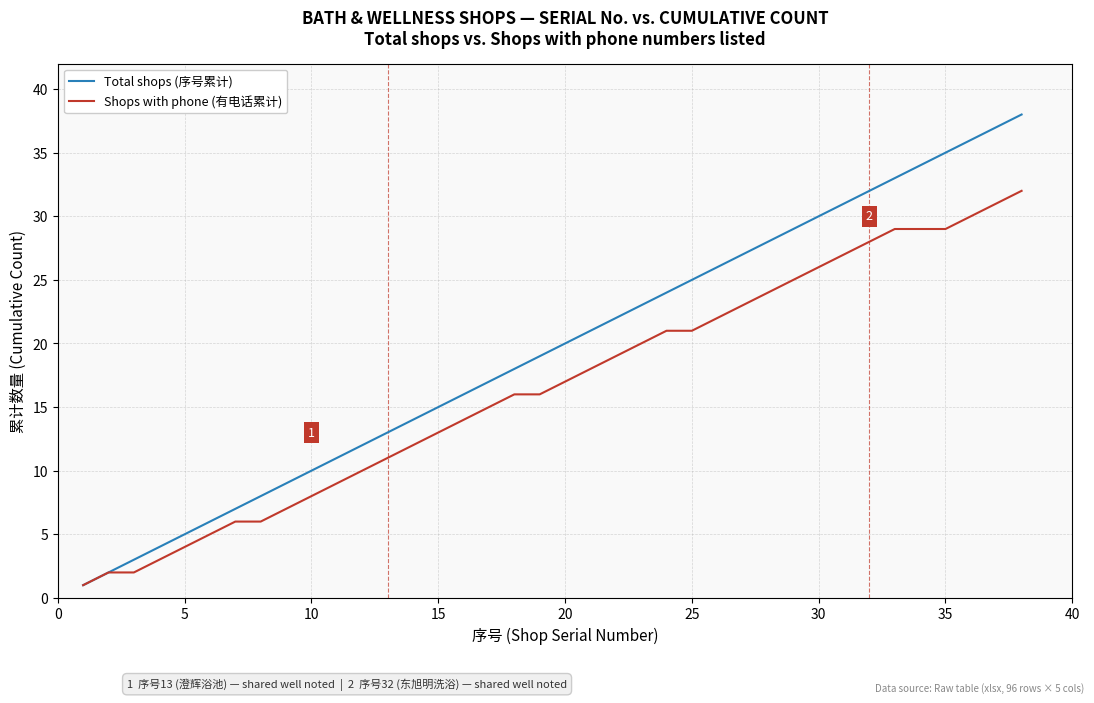

Which series has the widest spread of values?

Total shops (序号累计)